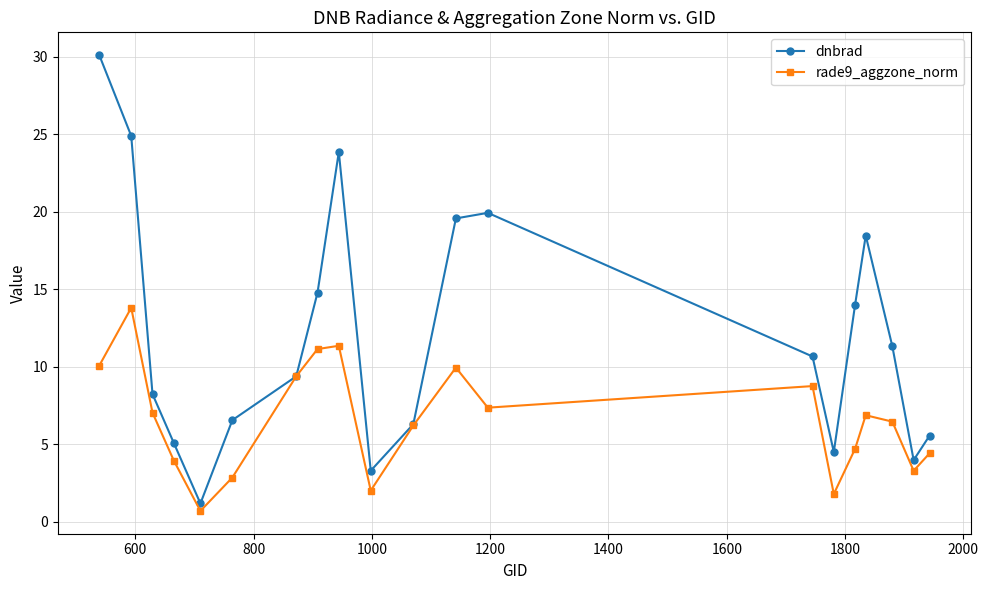

True or false: rade9_aggzone_norm has more than 0 interior local peaks.

True